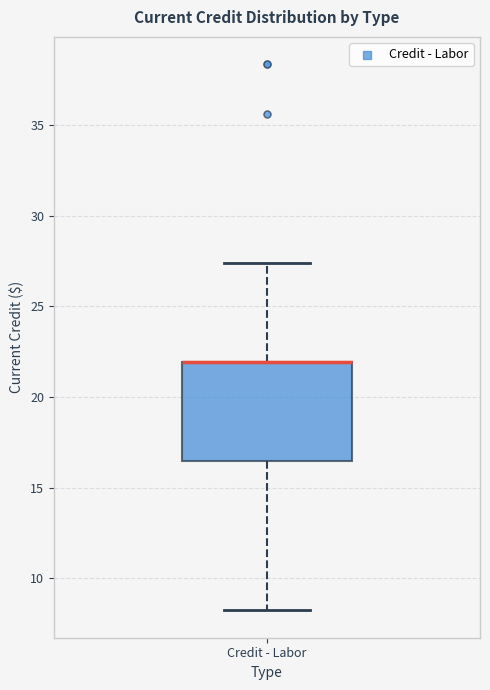

Read this box plot against the y-axis: the position of the median line, the range covered by the box, and the ends of both whiskers. The values are not printed on the chart, so give them approximately, as read against the axis.

median 22.0 (drawn on the box's upper edge), box 16.5 to 22.0, whiskers 8.0 to 27.5